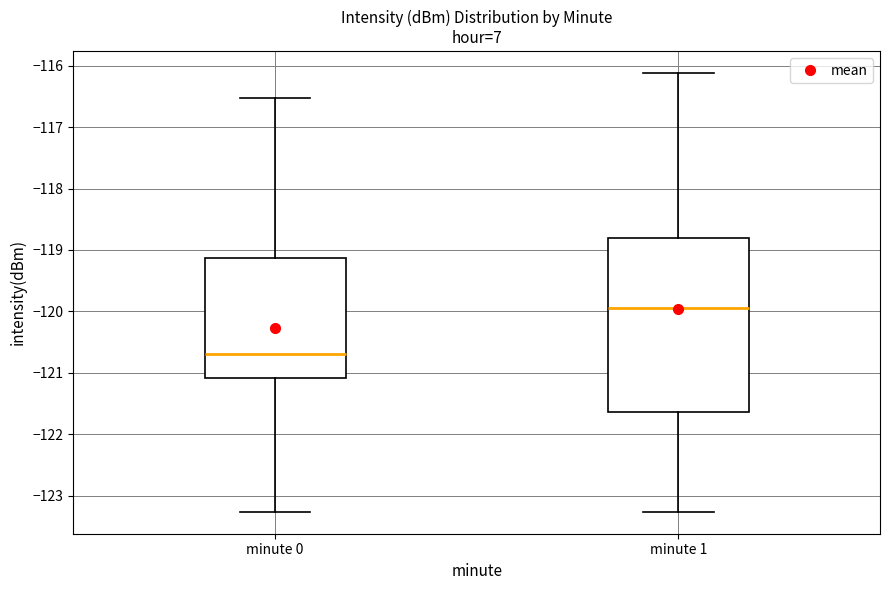

Which box is the tallest, from its lower edge to its upper edge?

minute 1